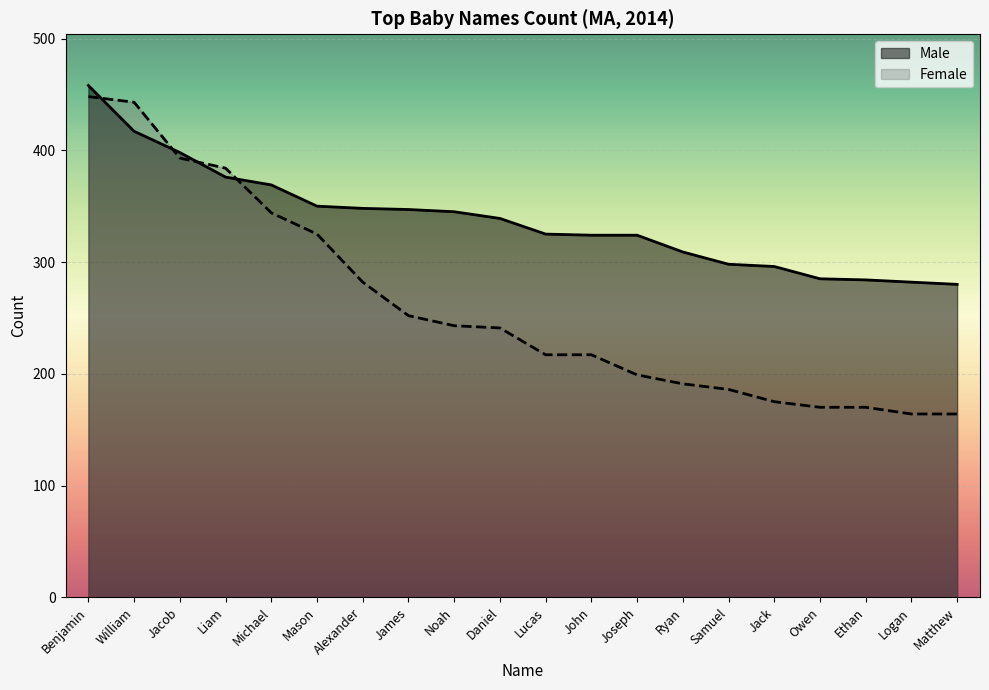

True or false: Male has more than 2 points higher than both neighbors.

False